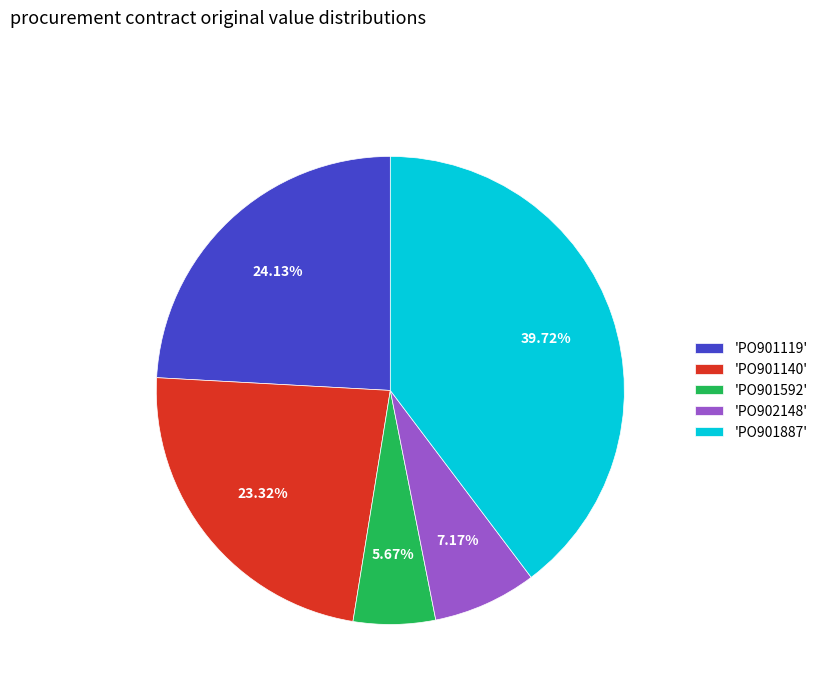

What is the ratio of the value at 'PO901119' to the value at 'PO901887'?

0.6